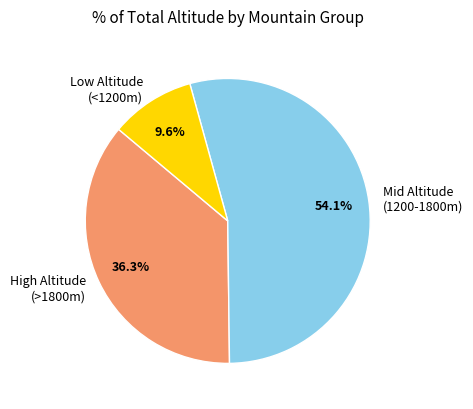

Which category has the biggest portion of the pie?

Mid Altitude (1200-1800m)